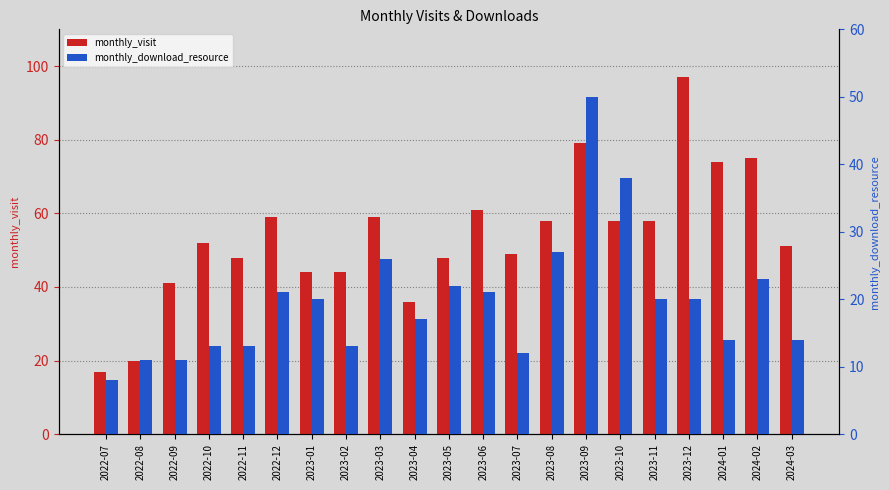

What is the difference between the maximum and minimum values in the monthly_visit series?

80